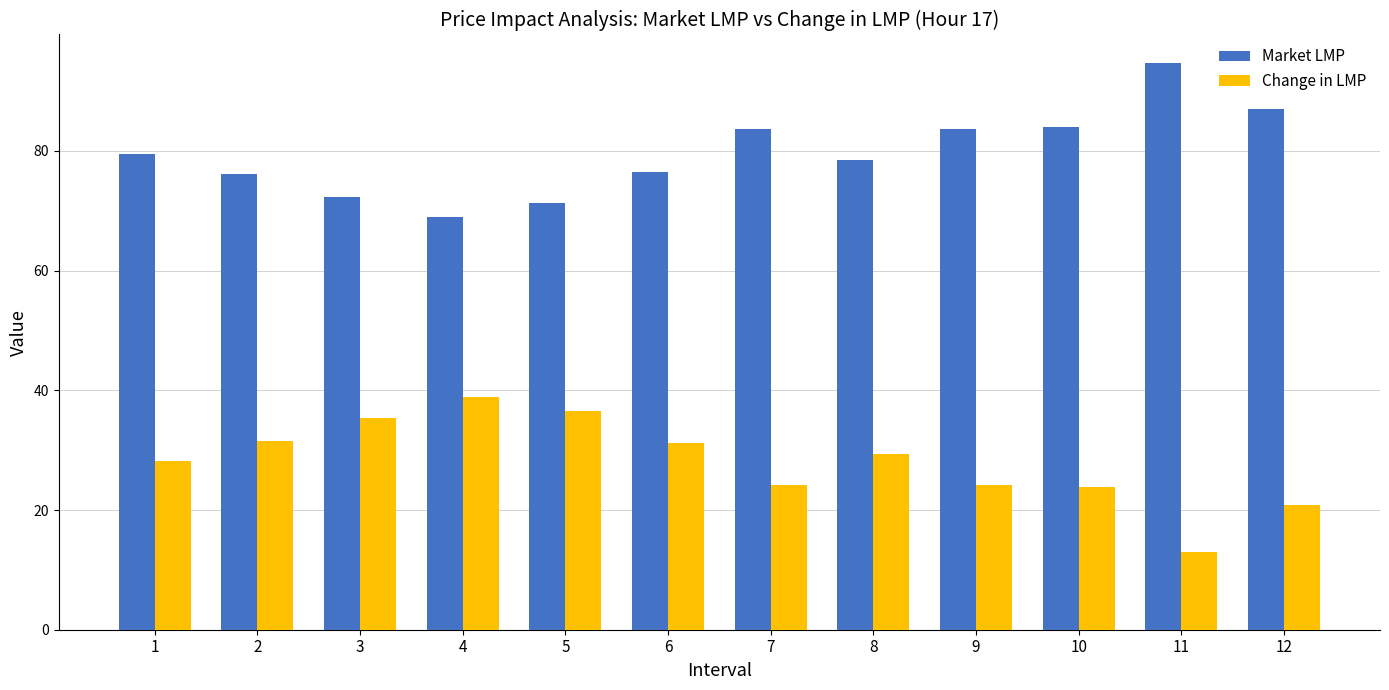

List the series in order of their overall mean, lowest first.

Change in LMP, Market LMP